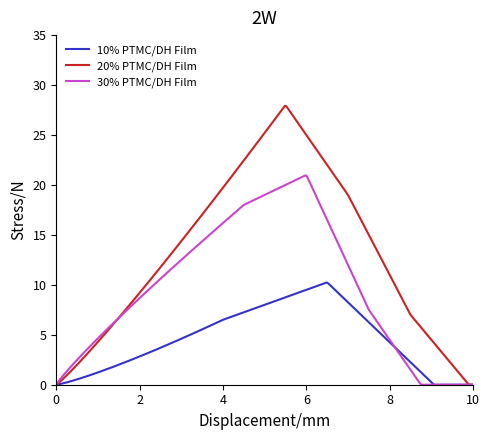

List the series in order of their peak value, lowest first.

10% PTMC/DH Film, 30% PTMC/DH Film, 20% PTMC/DH Film